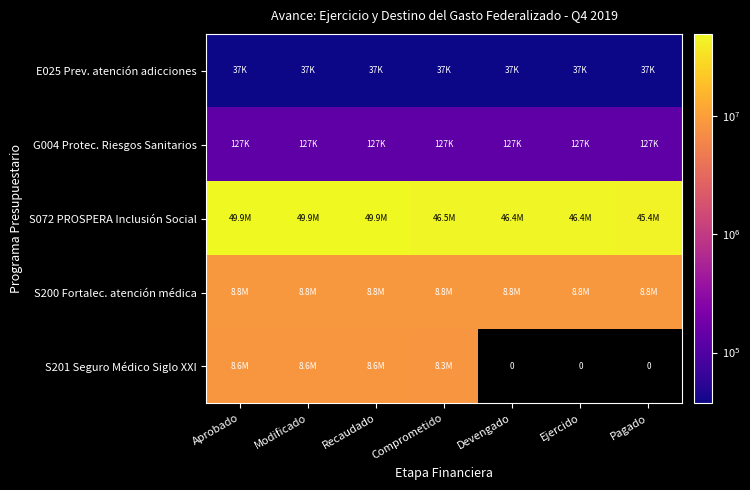

Which series has the widest spread of values?

S201 Seguro Médico Siglo XXI